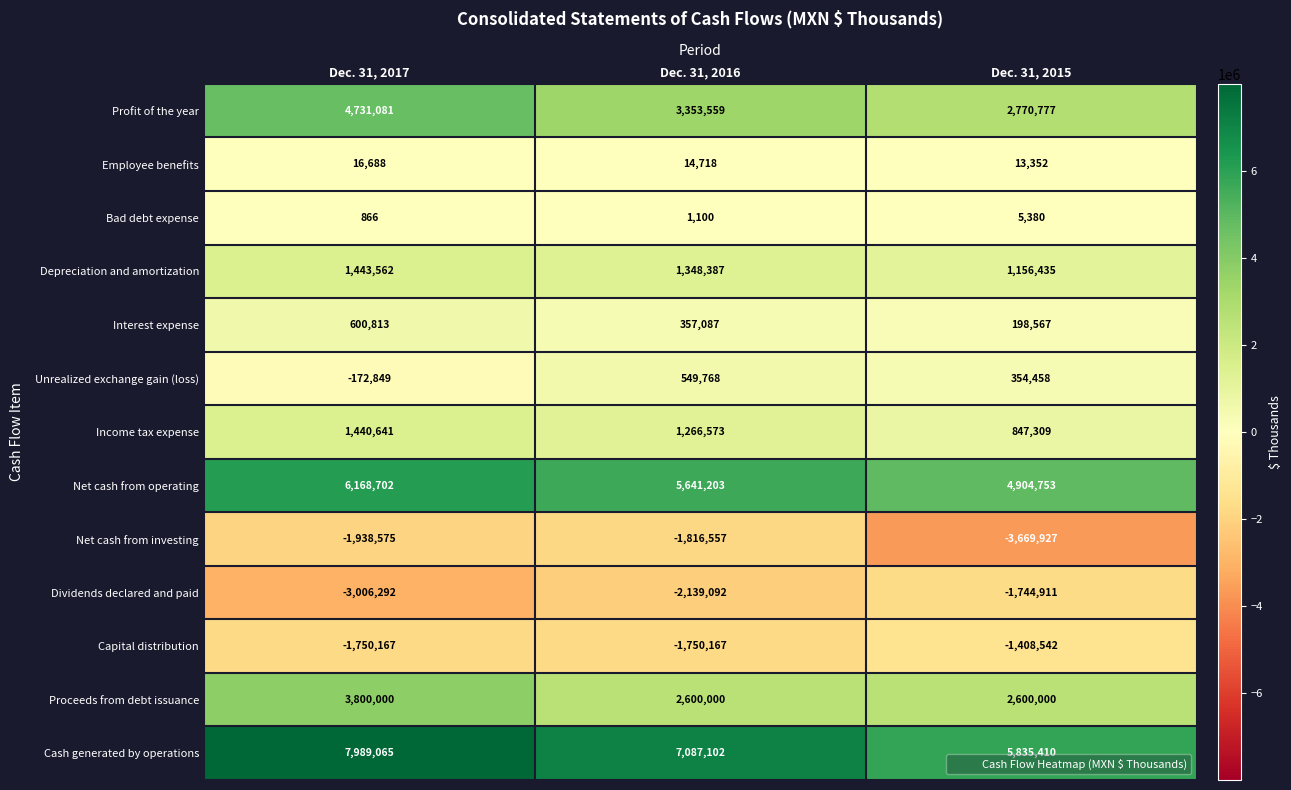

Count the number of data series in this chart.

13